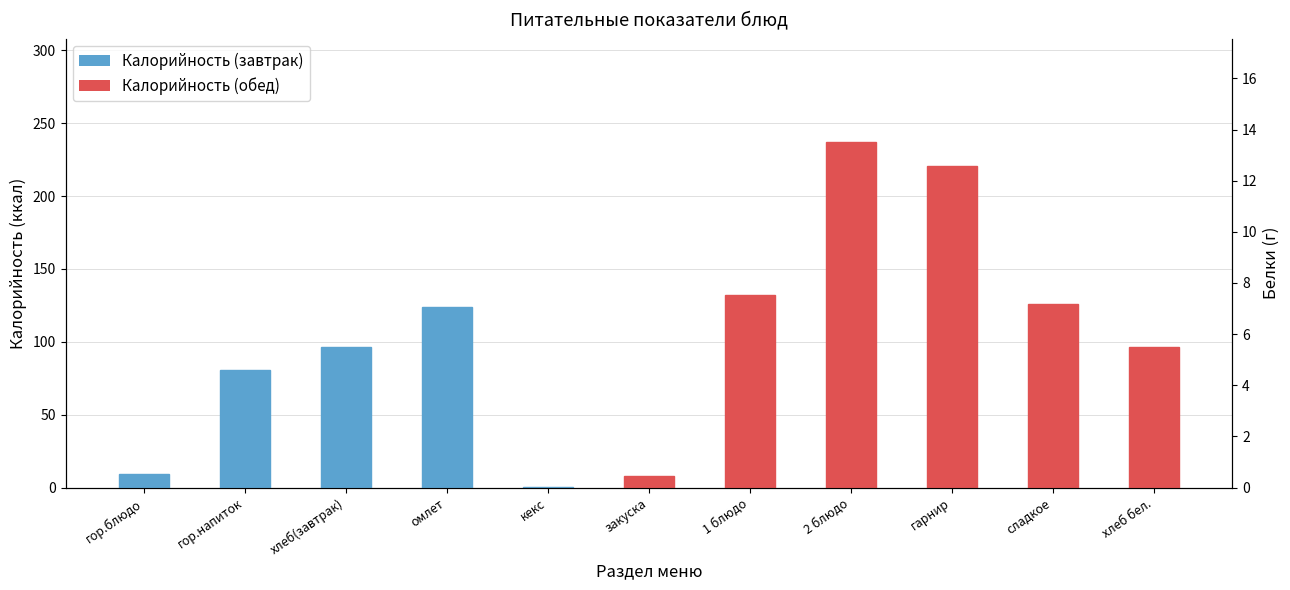

What is the label of the 5th bar from the right?

1 блюдо